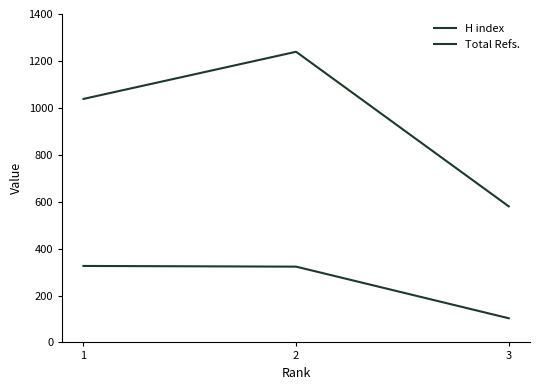

What is the difference between the highest and lowest values at 2?

916